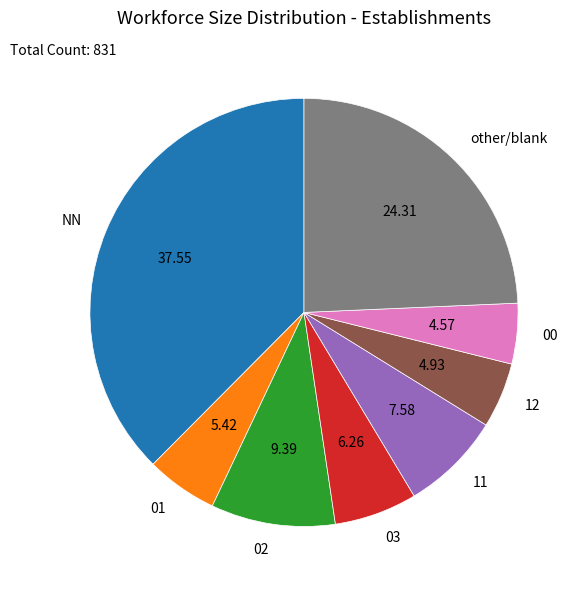

What is the largest slice in the pie chart?

NN